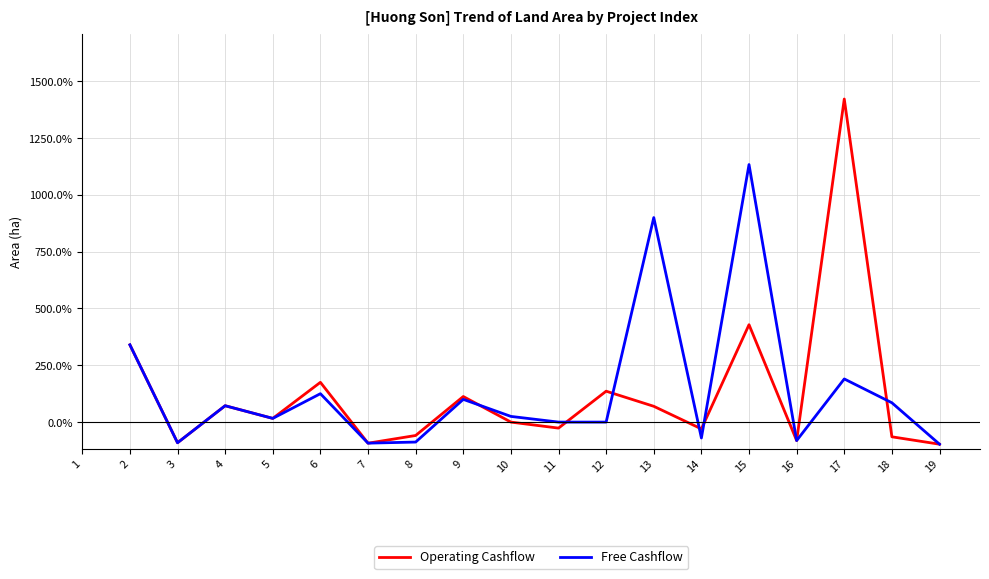

What is the value of the Free Cashflow point at the 9th from the left?

100.0